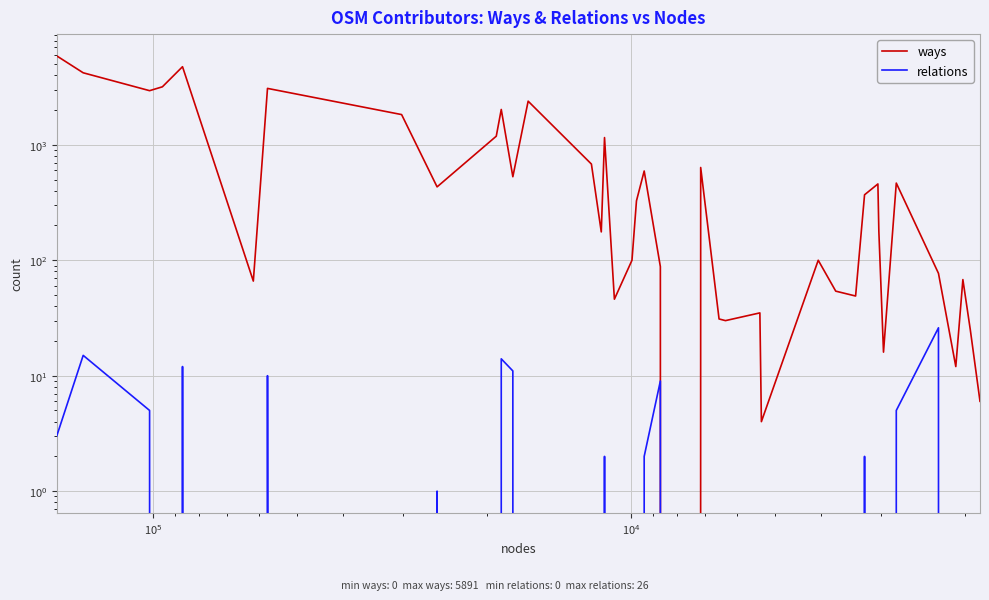

True or false: ways and relations intersect in this chart.

False